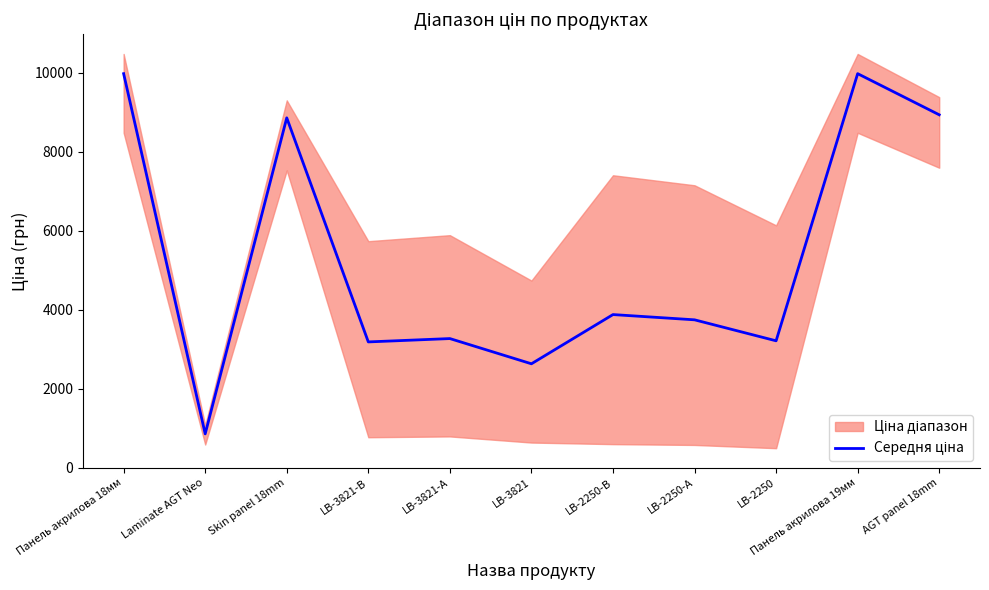

What is the label of the 3rd point from the left?

Skin panel 18mm